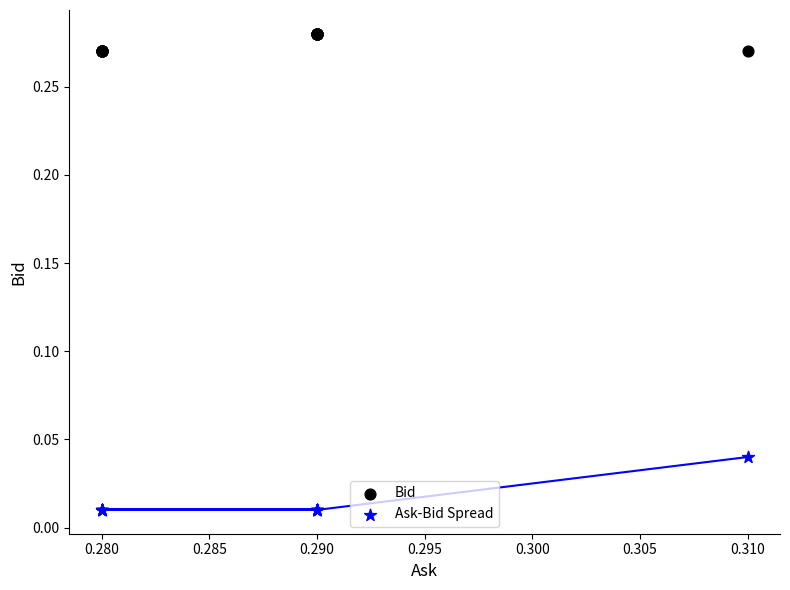

Which series reaches the maximum Y coordinate?

Bid